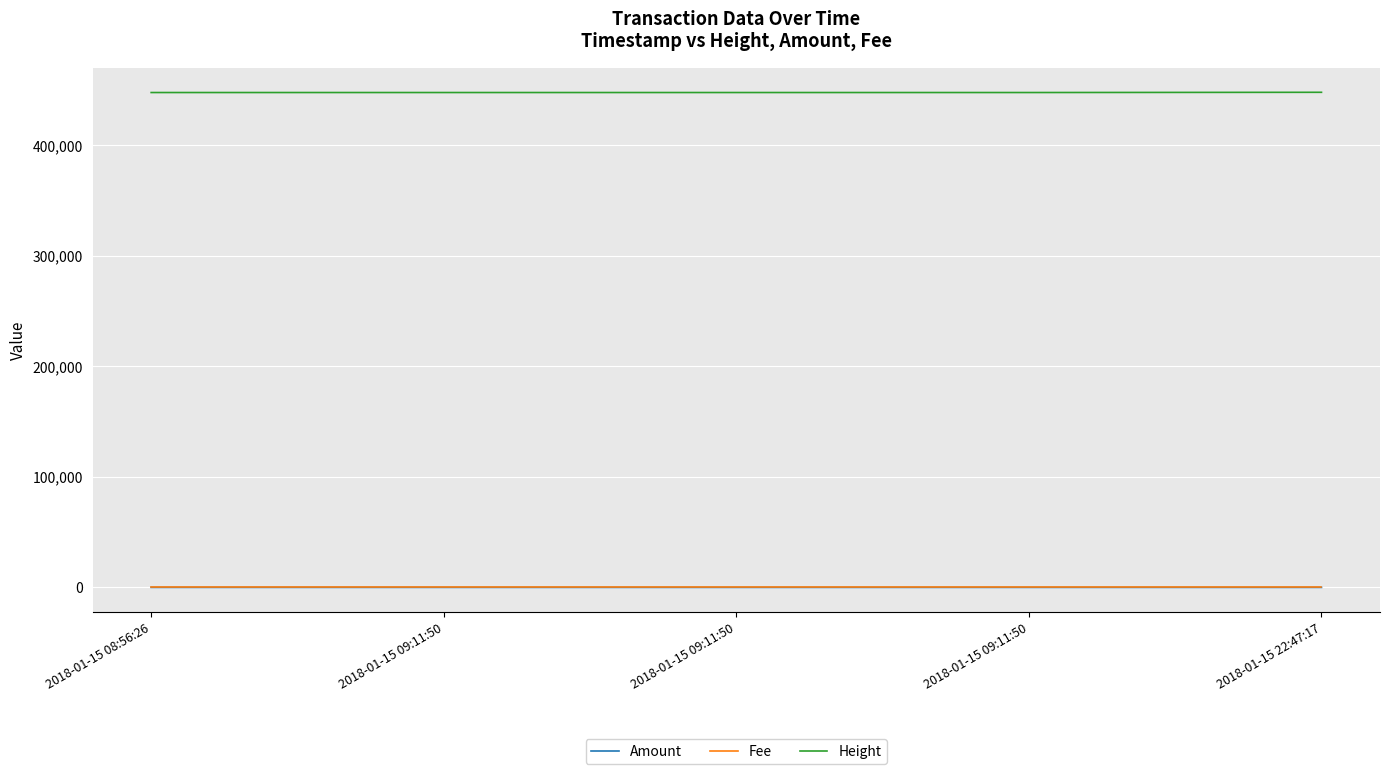

What are all the series names shown in the legend?

Amount, Fee, Height